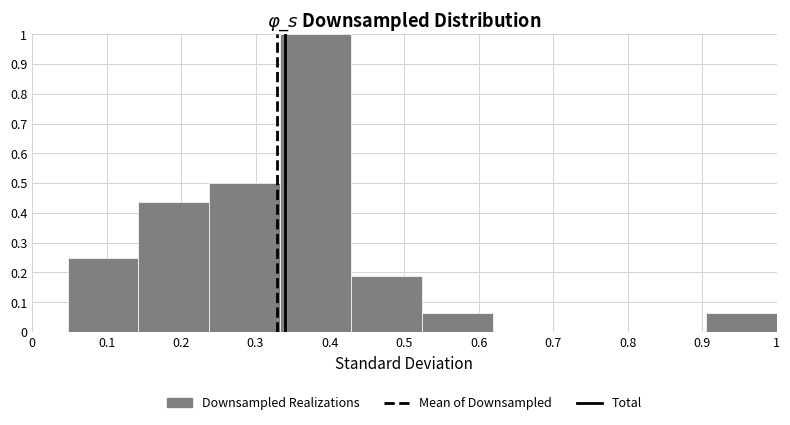

Reading left to right, list every bar in this chart as the range it spans on the x-axis followed by its height. Neither the bar edges nor the heights are printed on the chart, so give them approximately, as read against the axes.

0.05 to 0.14: 0.25
0.14 to 0.24: 0.44
0.24 to 0.33: 0.50
0.33 to 0.43: 1.00
0.43 to 0.52: 0.19
0.52 to 0.62: 0.06
0.62 to 0.71: 0
0.71 to 0.81: 0
0.81 to 0.90: 0
0.90 to 1.00: 0.06